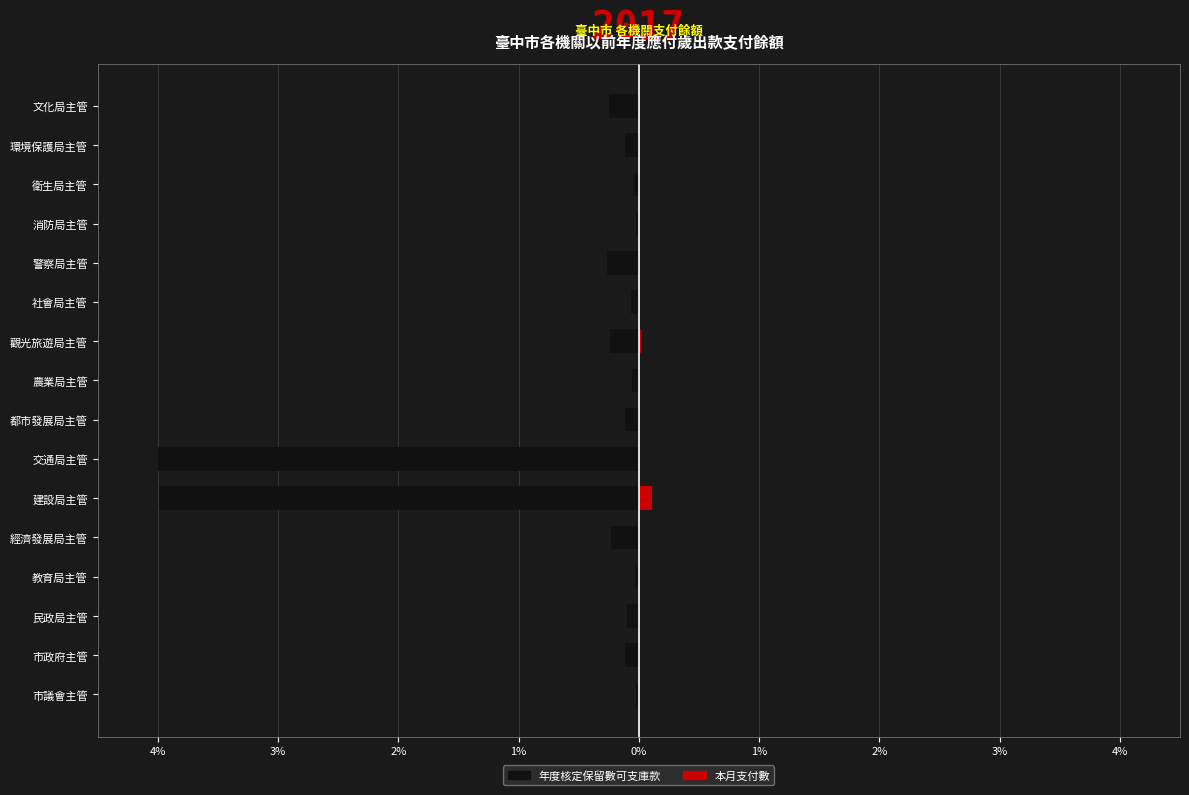

At how many categories does at least one series exceed -1?

16